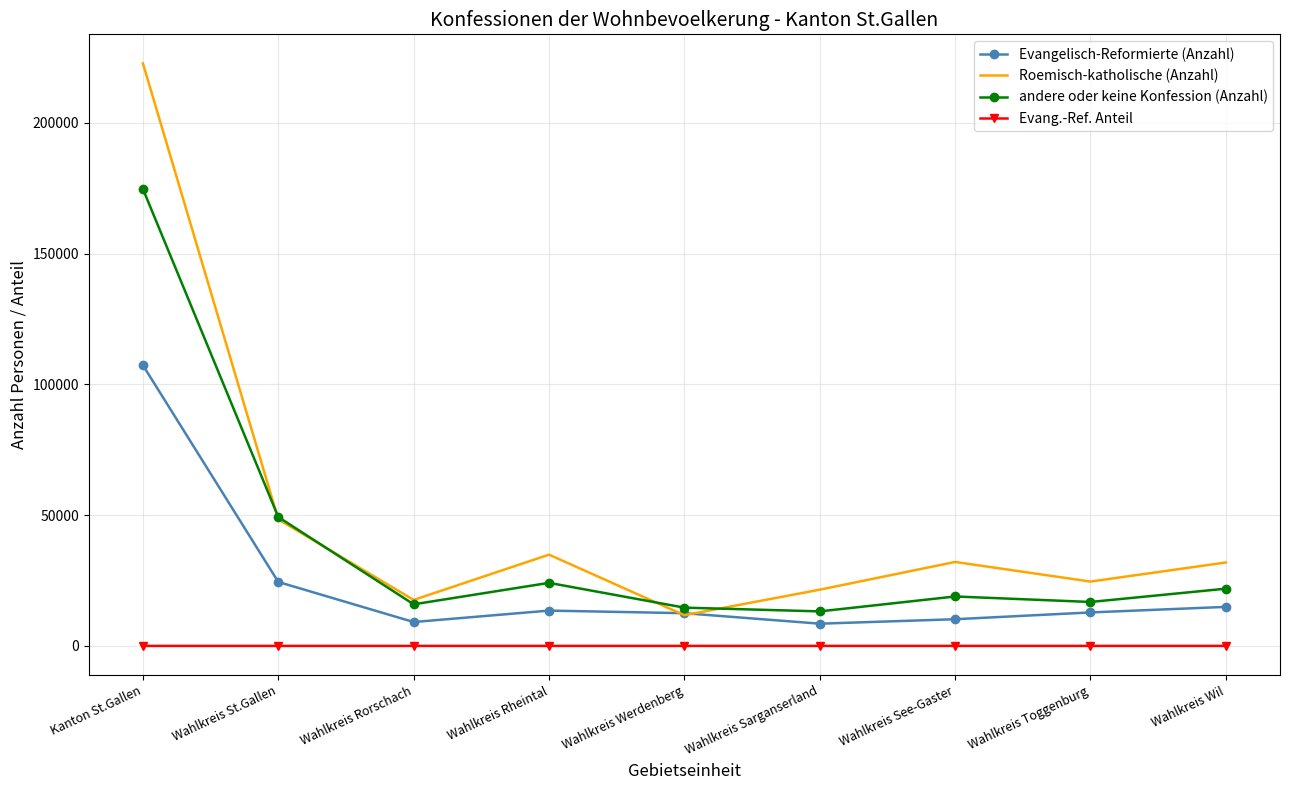

What is the maximum value for Roemisch-katholische (Anzahl)?

222690.0